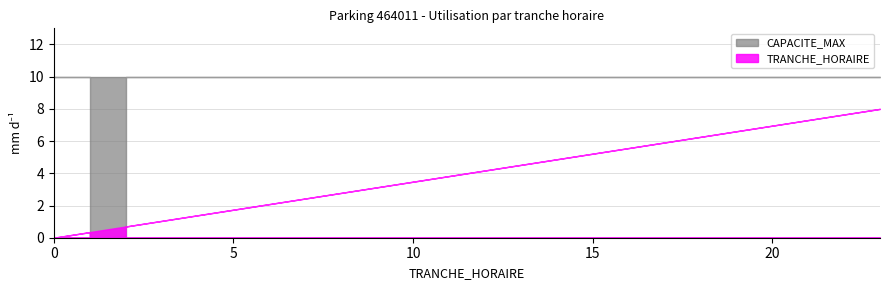

Between 20 and 0, which series saw the biggest shift?

TRANCHE_HORAIRE